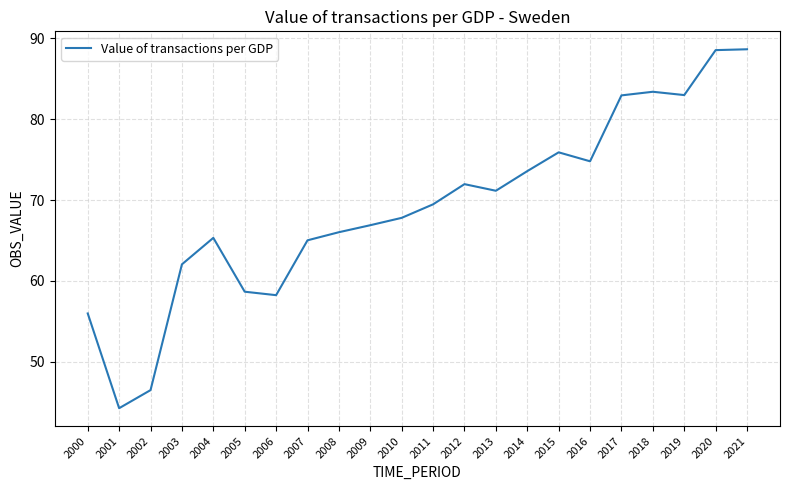

Is it true that the value at 2014 is 47.0?

False